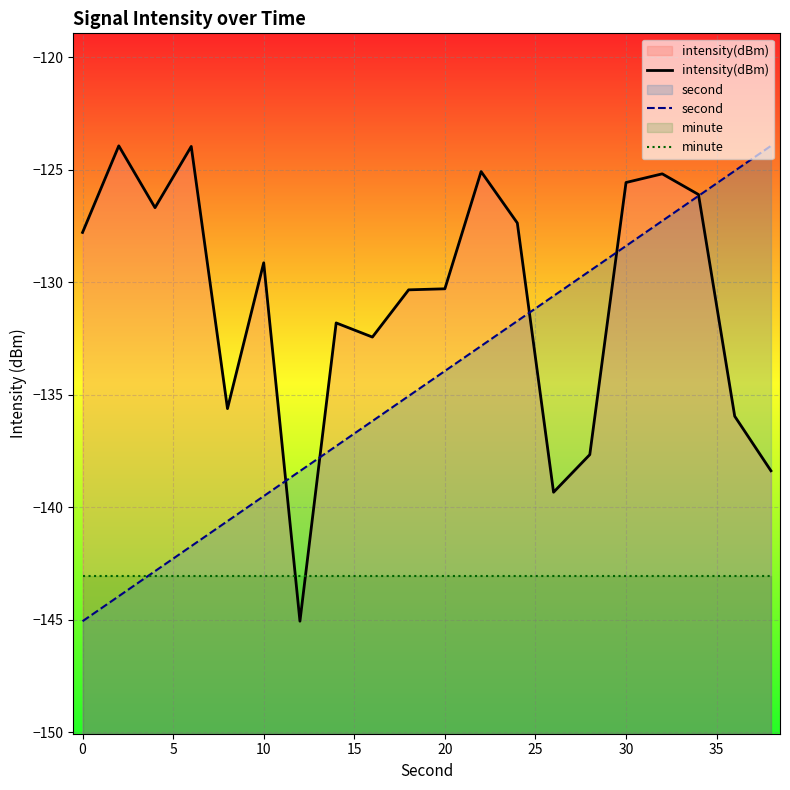

How many categories are shown in the chart?

20